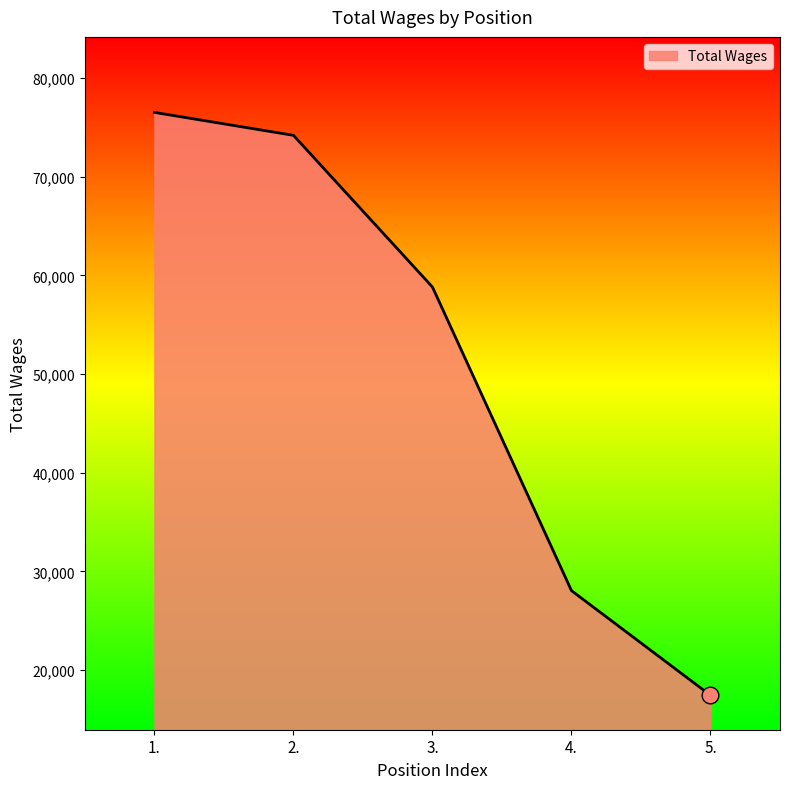

True or false: the data shows 17160 at 4..

False